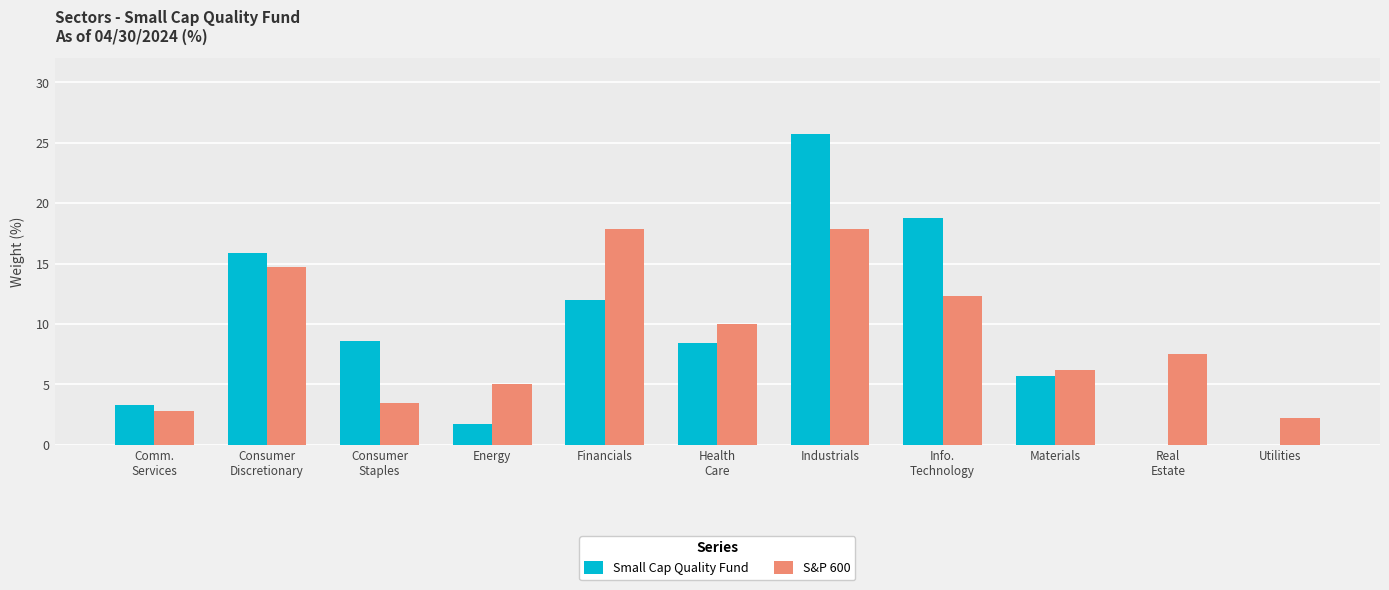

True or false: S&P 600 has a value of 2.8 at Real
Estate.

False